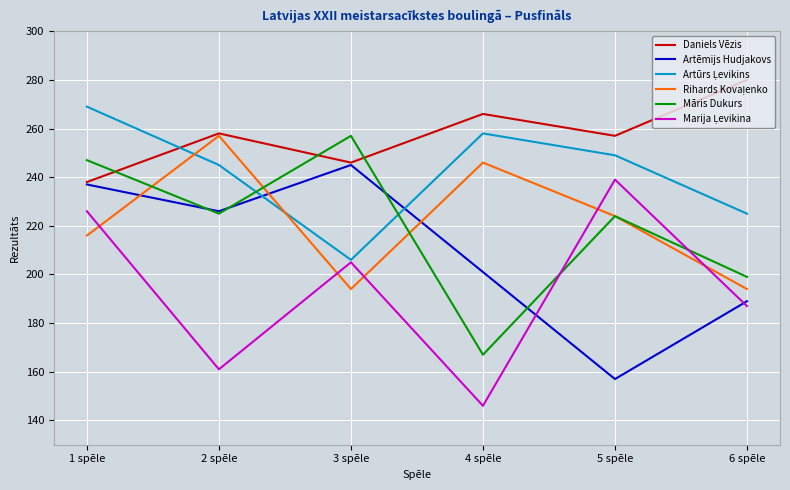

The value of Māris Dukurs at 3 spēle is 257. True or false?

True